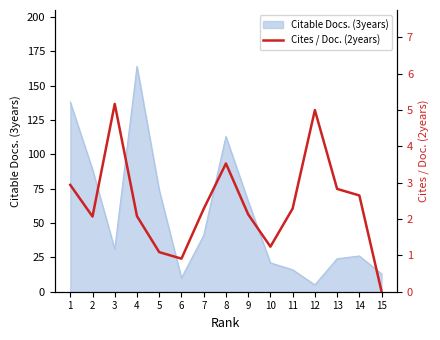

Reading left to right, extract all data points from this chart.

2.9	2.1	5.2	2.1	1.1	0.9	2.3	3.5	2.1	1.2	2.3	5.0	2.8	2.6	0.0